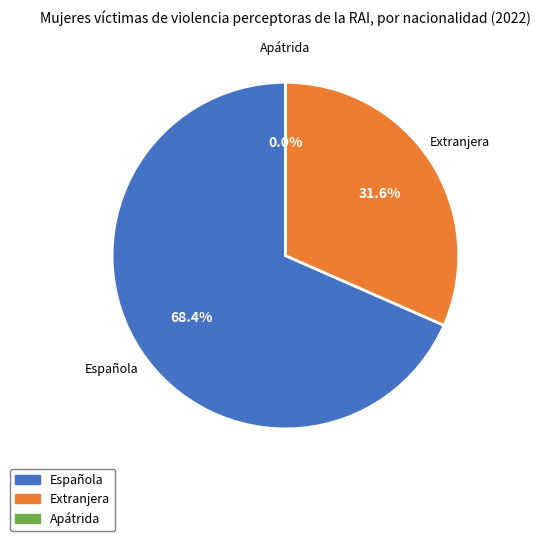

What is the largest slice in the pie chart?

Española